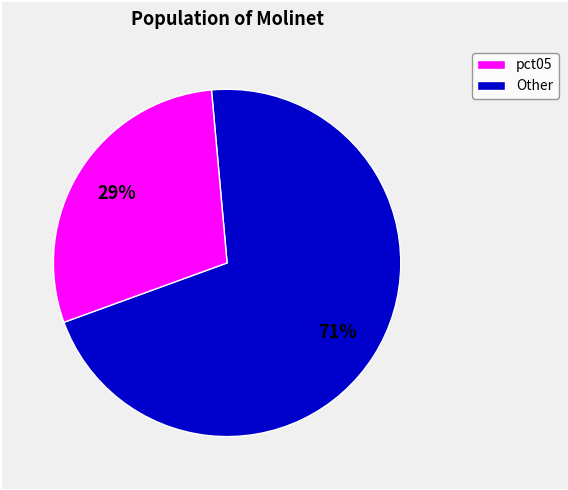

Does any single category account for the majority?

Yes